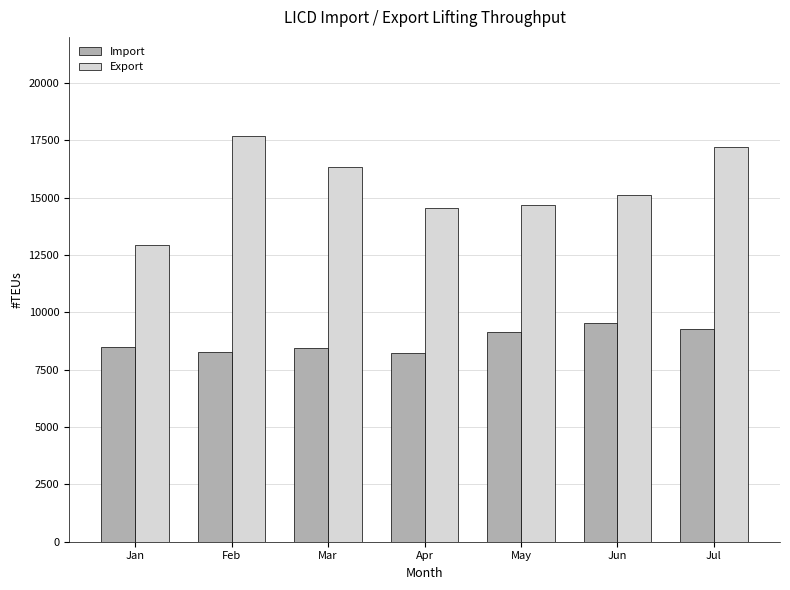

The value of Import at May is 13359. True or false?

False